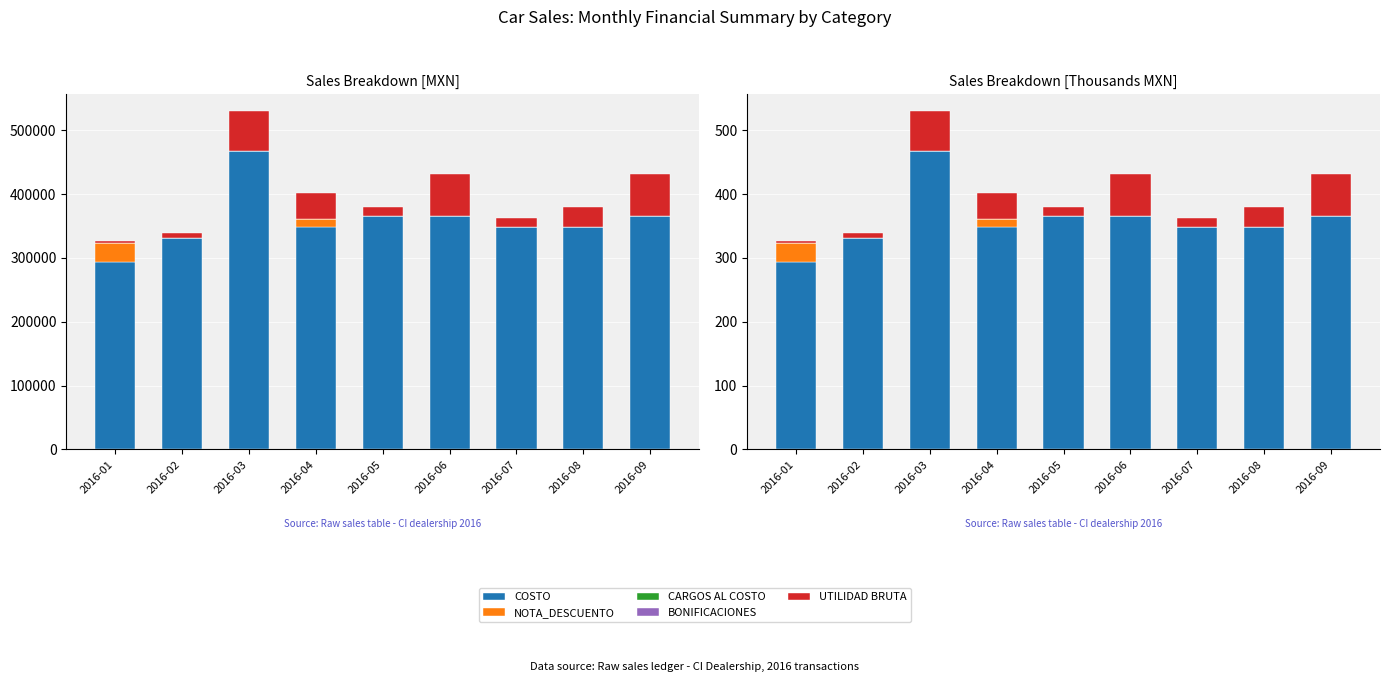

At 2016-05, list the series in order from largest to smallest.

COSTO, UTILIDAD BRUTA, NOTA_DESCUENTO, CARGOS AL COSTO, BONIFICACIONES